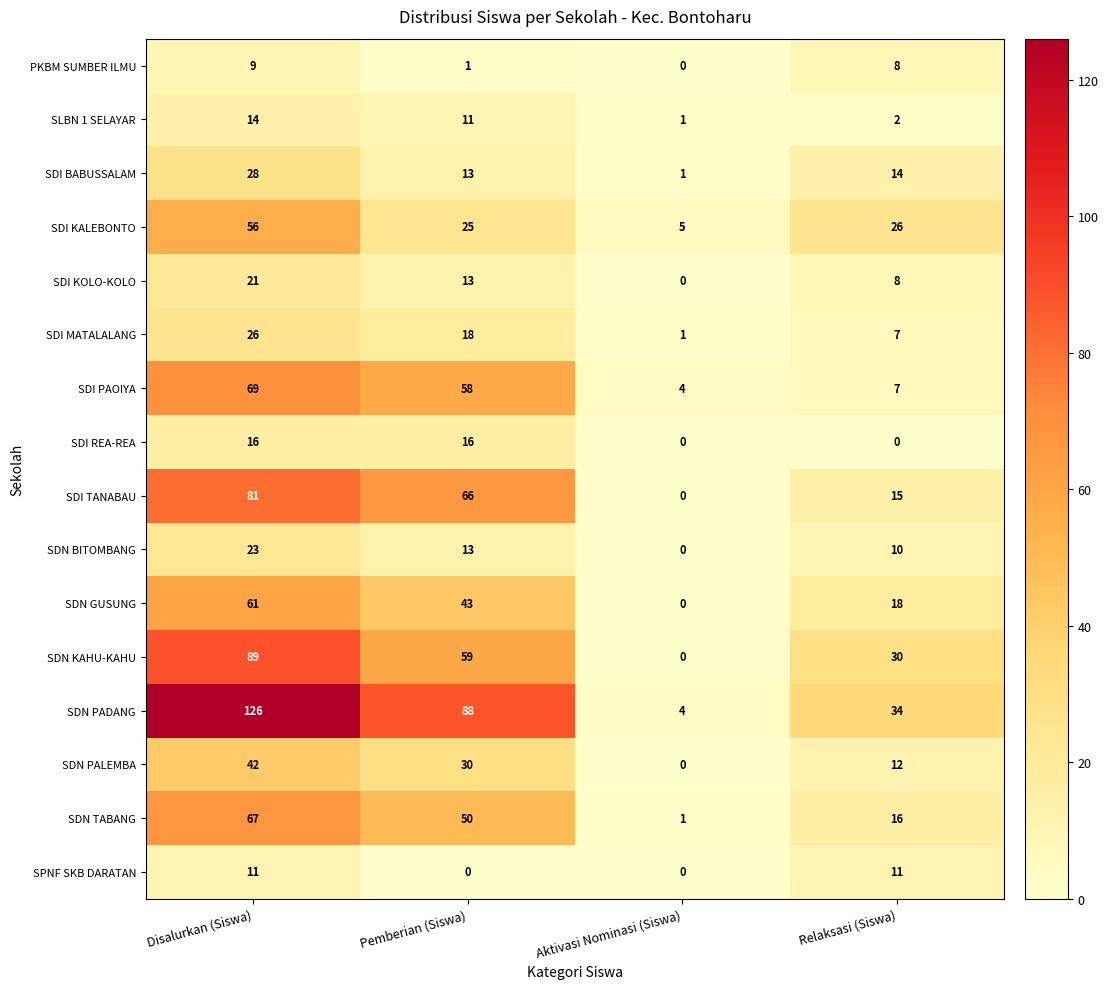

The value of SDN GUSUNG at Disalurkan (Siswa) is 61. True or false?

True